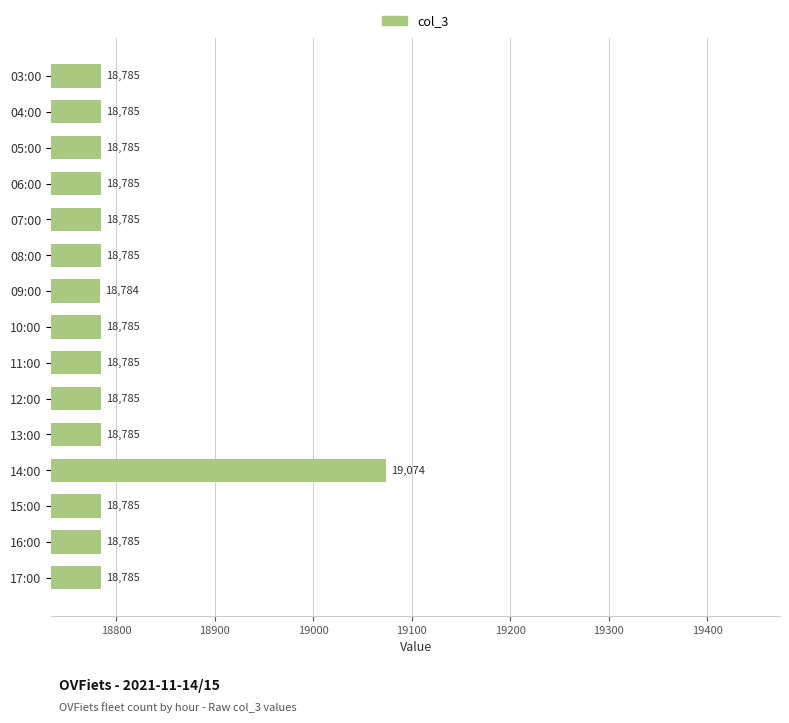

What is the difference between the maximum and minimum values?

290